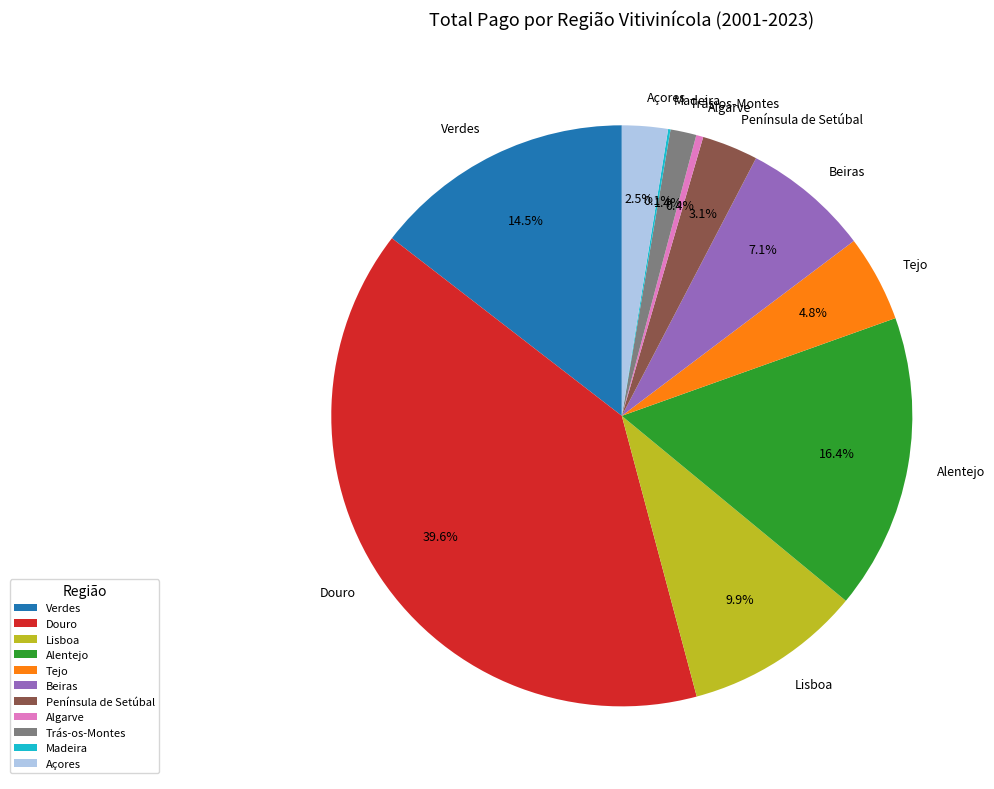

To the nearest percent, what is the combined percentage of Trás-os-Montes and Beiras?

9%